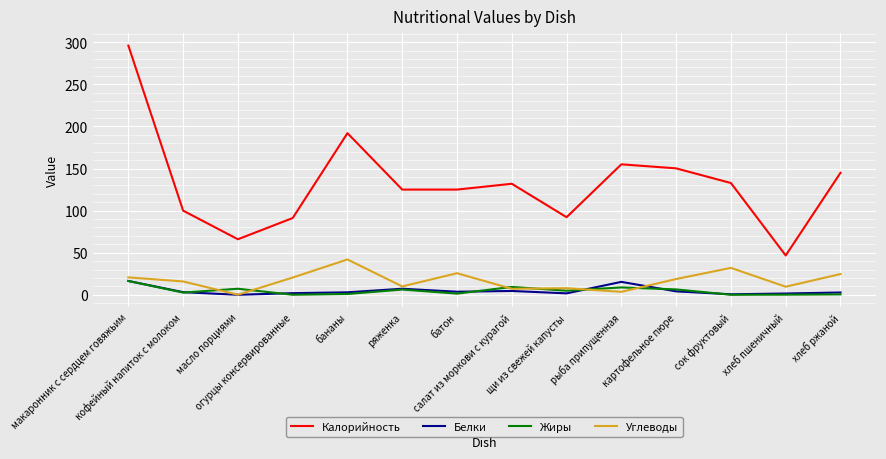

Which series has the largest range (max minus min)?

Калорийность